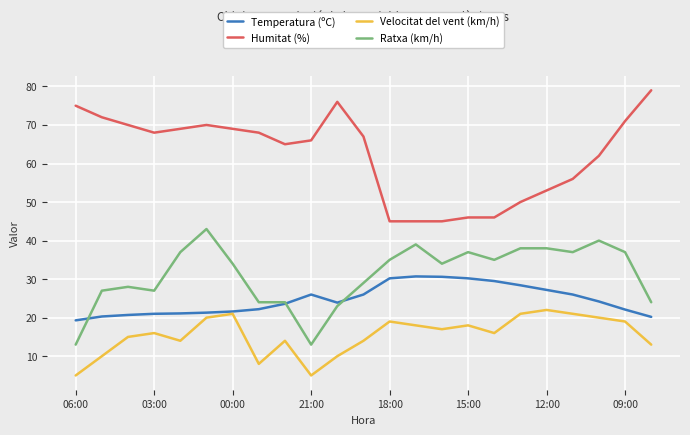

What is the minimum value for Velocitat del vent (km/h)?

5.0